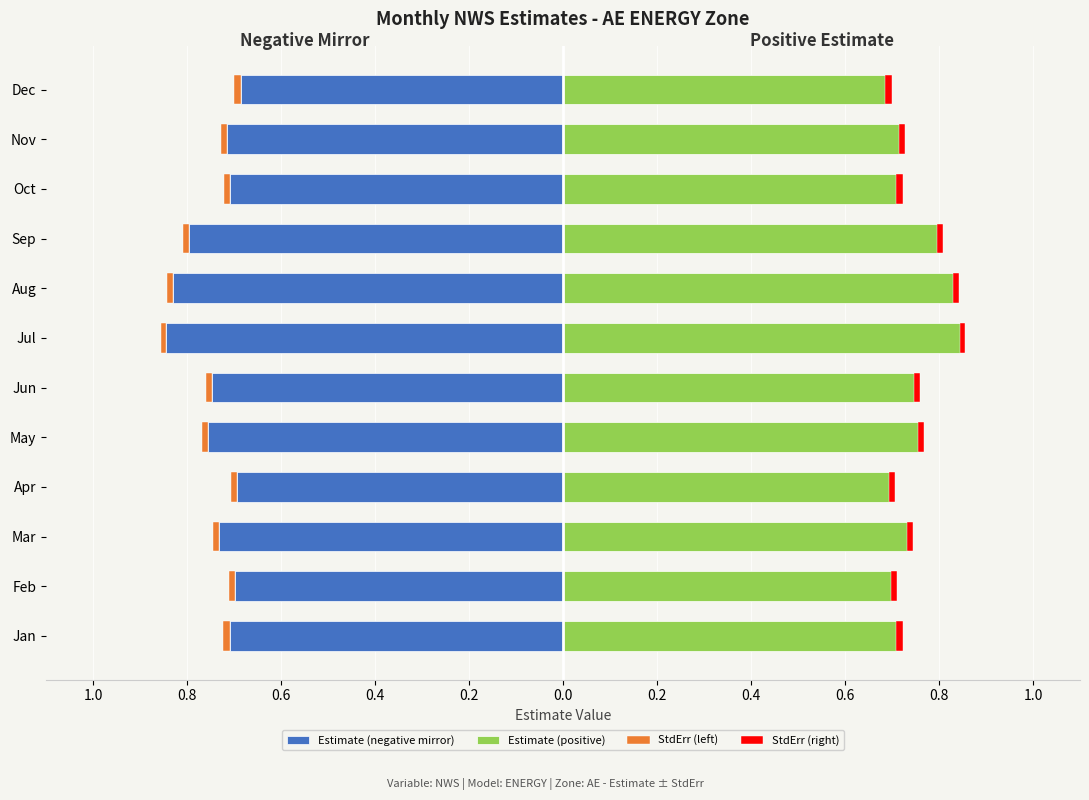

What is the difference between the highest and lowest values at Feb?

1.4